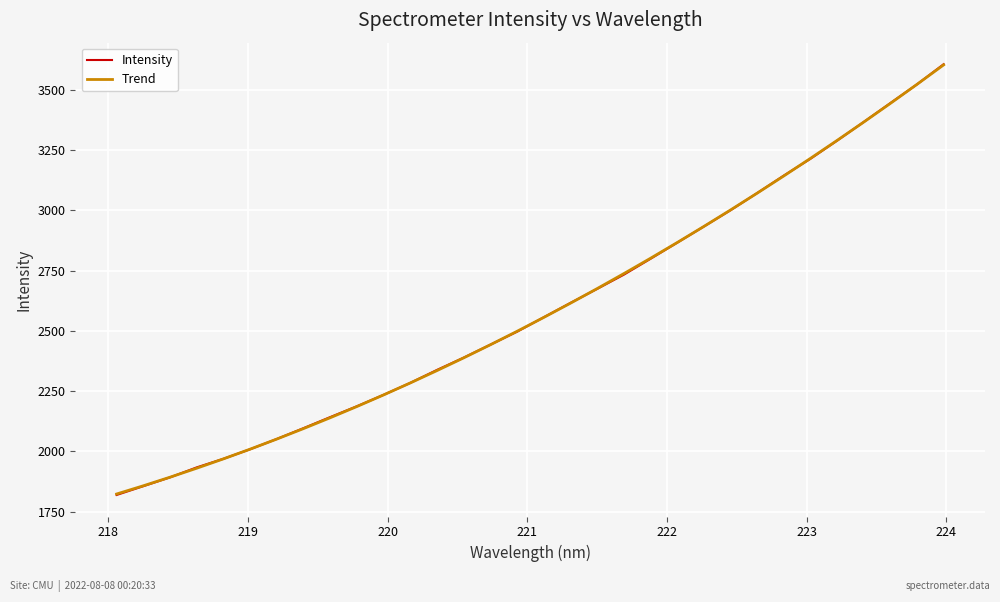

How many lines are shown in the chart?

2